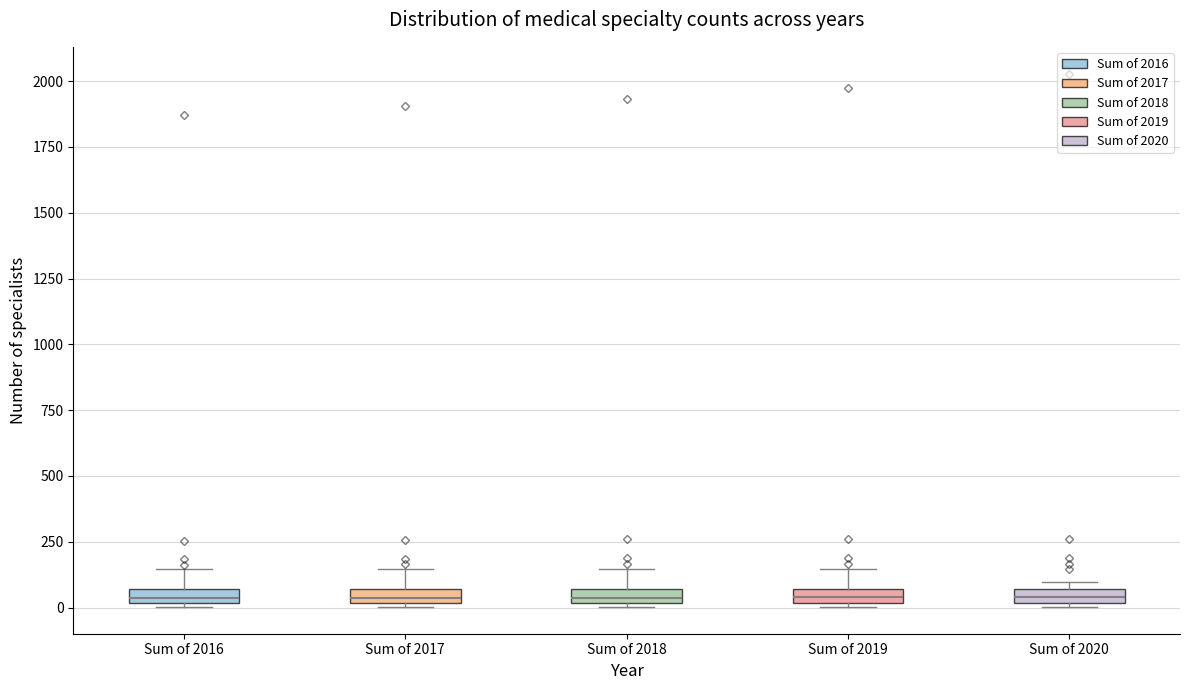

Where is the upper edge of the box for Sum of 2016 on the y-axis? The values are not printed on the chart, so give them approximately, as read against the axis.

50